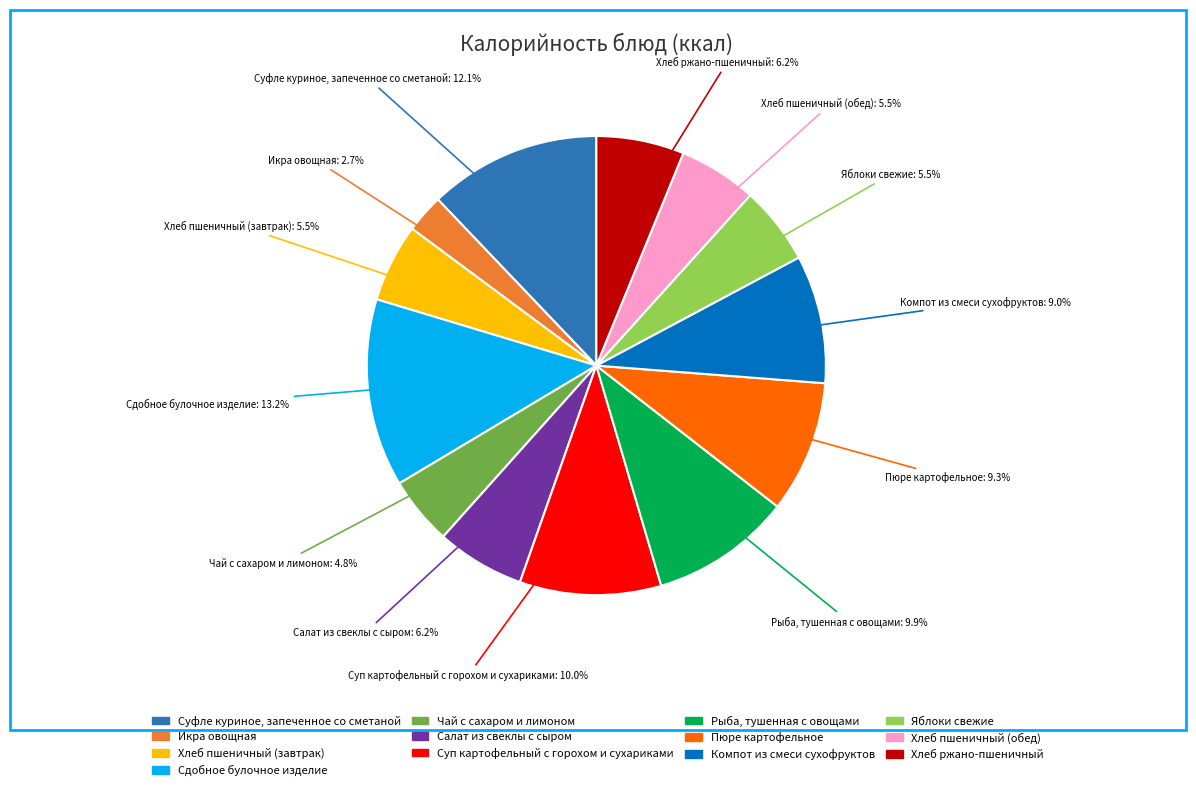

Is there any slice that represents more than half of the pie?

No